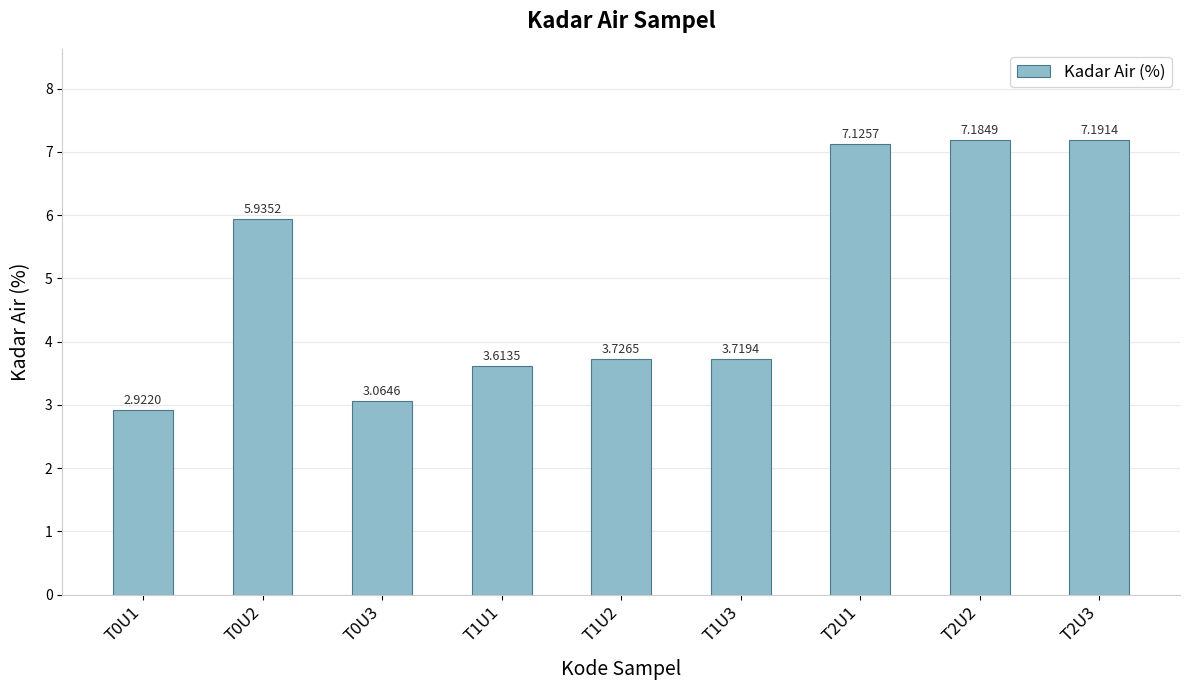

What position from the right is T1U2?

5